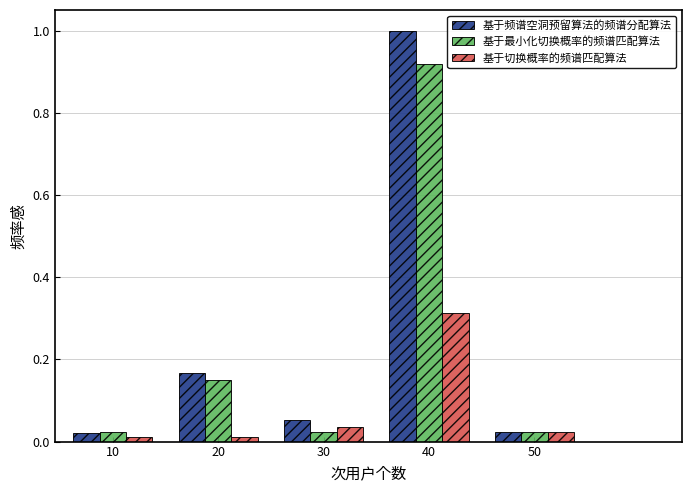

Rank the series by their maximum value, from highest to lowest.

基于频谱空洞预留算法的频谱分配算法, 基于最小化切换概率的频谱匹配算法, 基于切换概率的频谱匹配算法